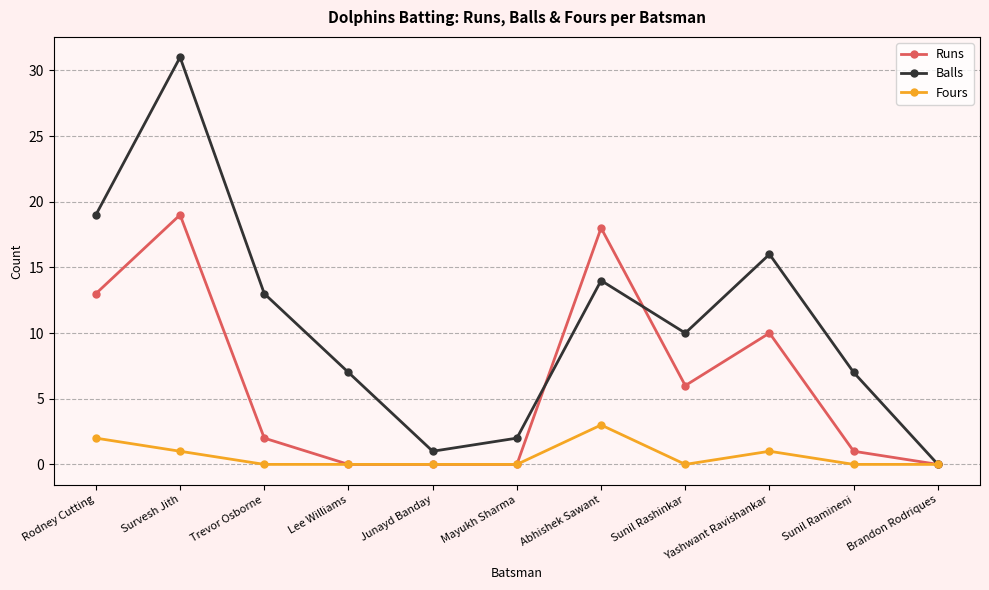

Does the chart display data point markers on the line(s)?

Yes